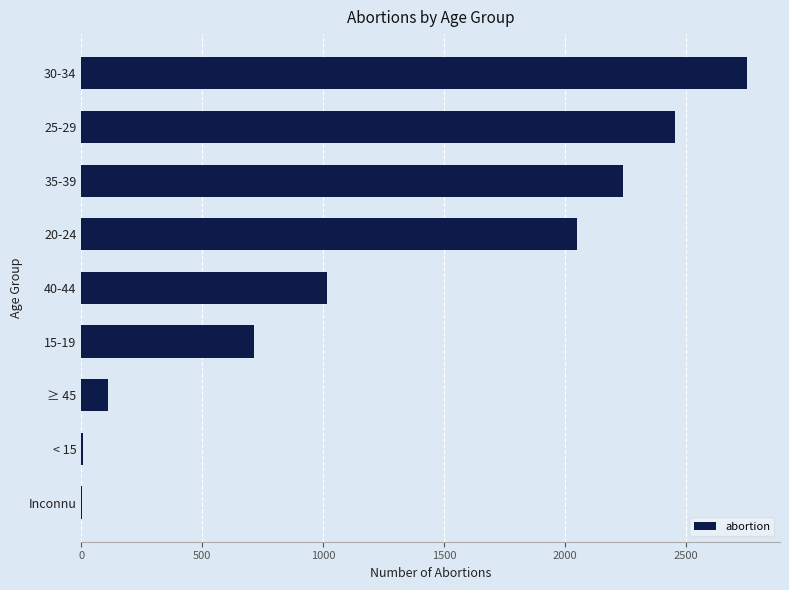

What is the greatest value displayed?

2751